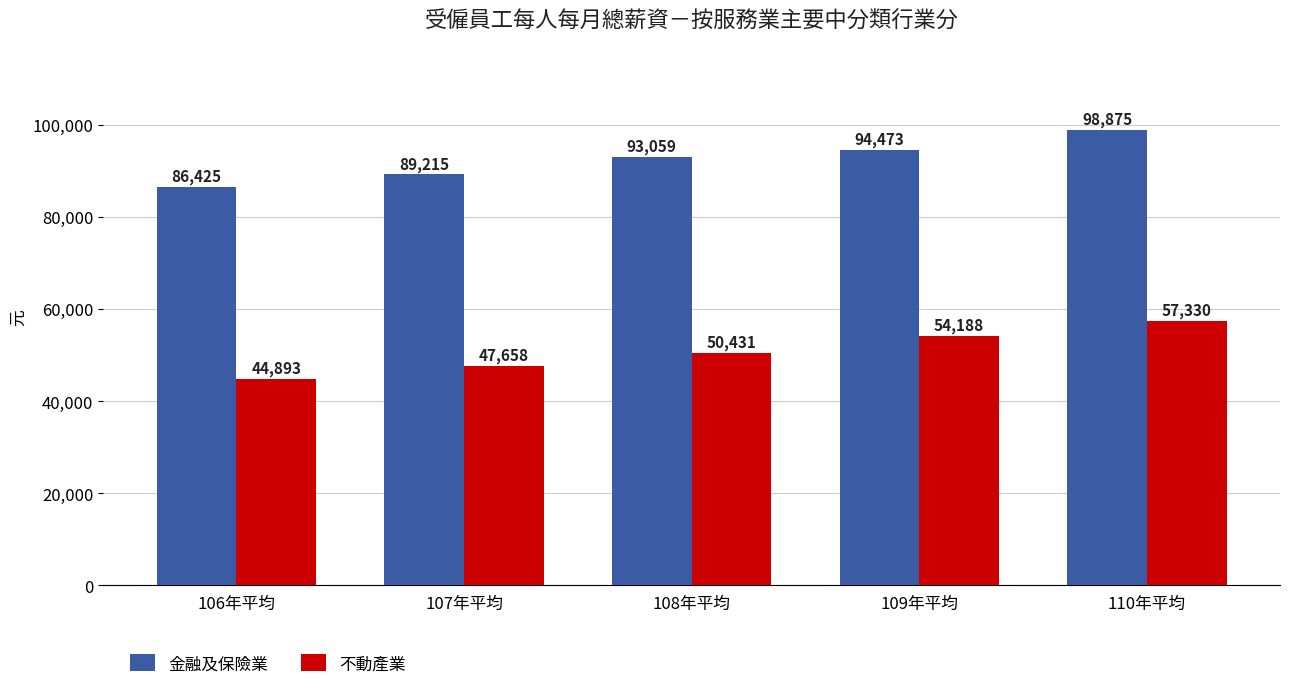

Which series has the largest total across all categories?

金融及保險業